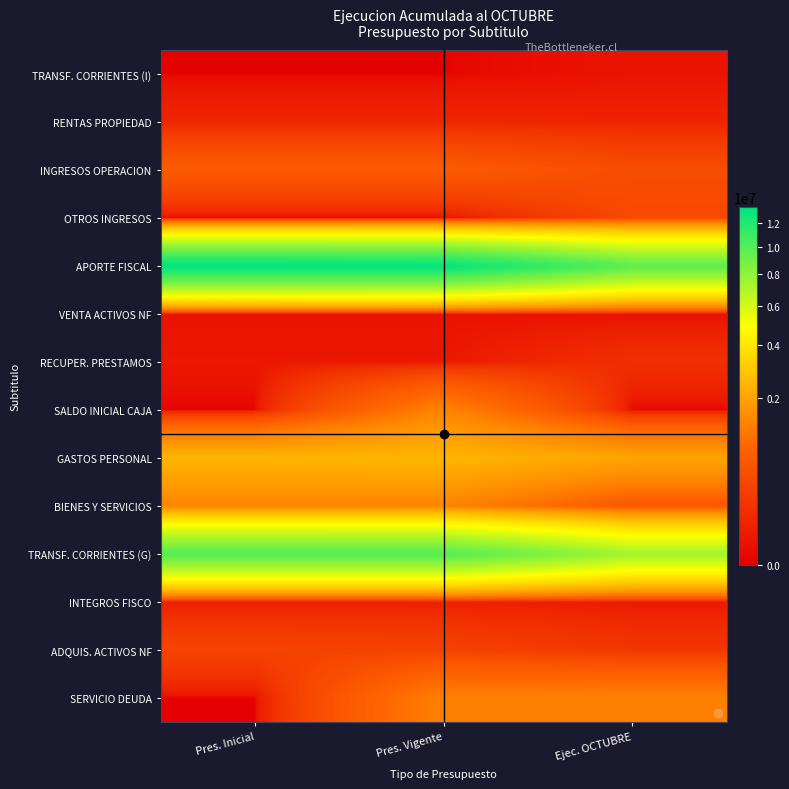

Which series has the largest total across all categories?

APORTE FISCAL